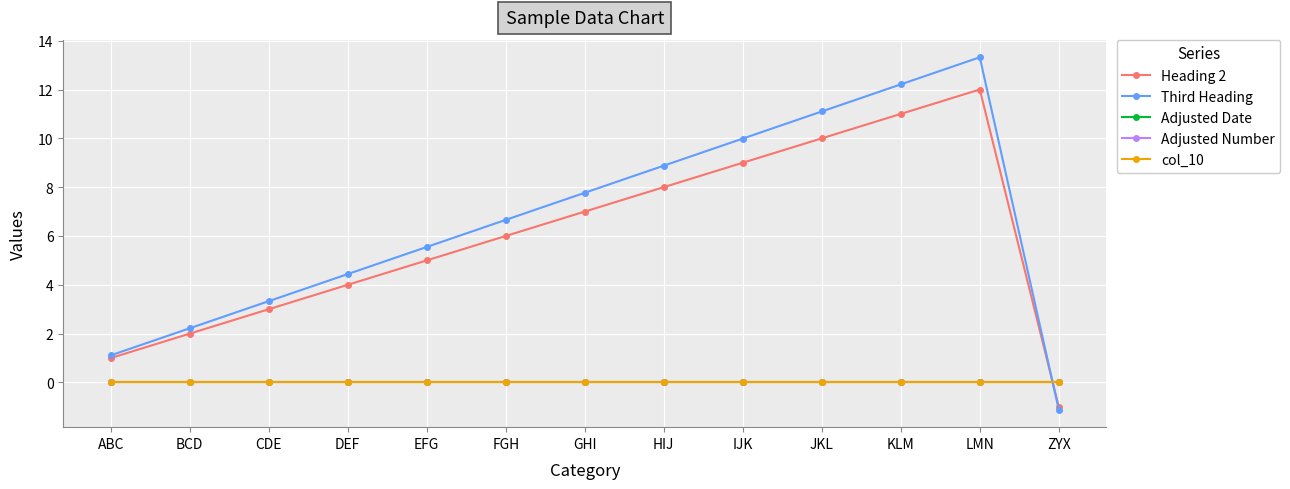

Is this an area chart (filled region under the line)?

No